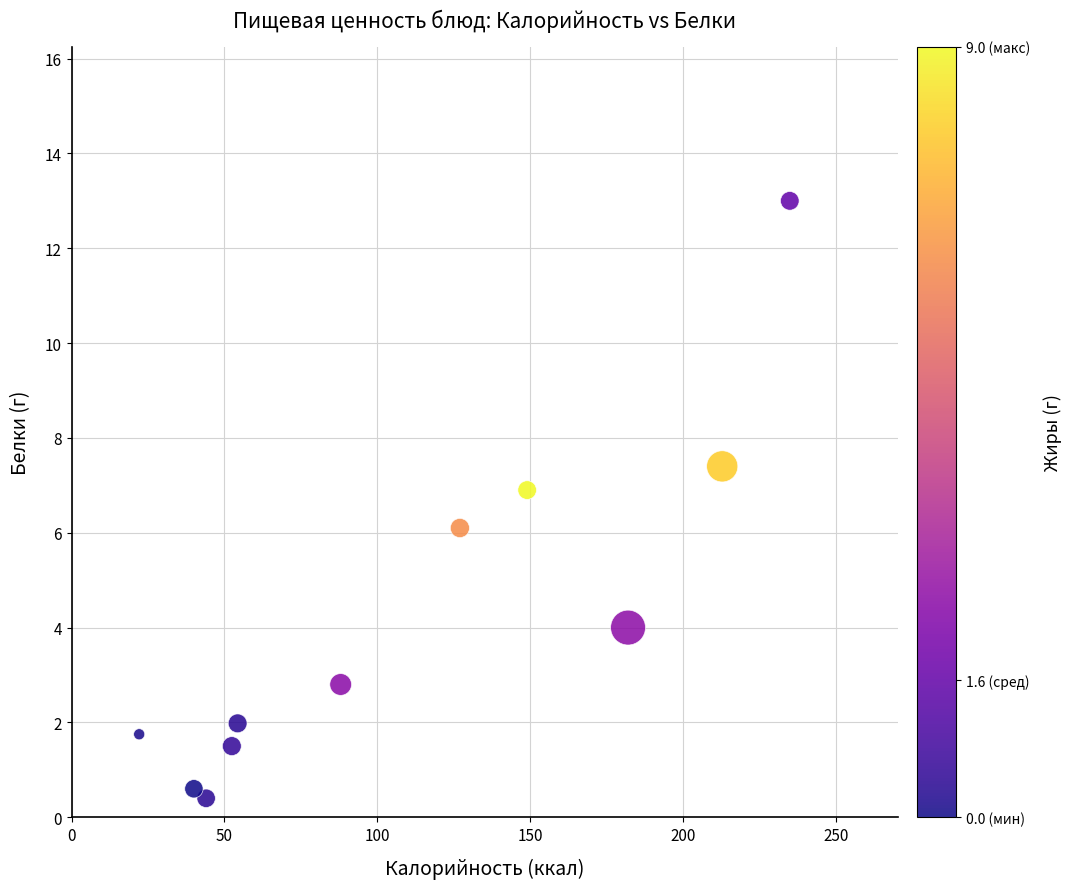

What is the range of X values (max minus min)?

212.8